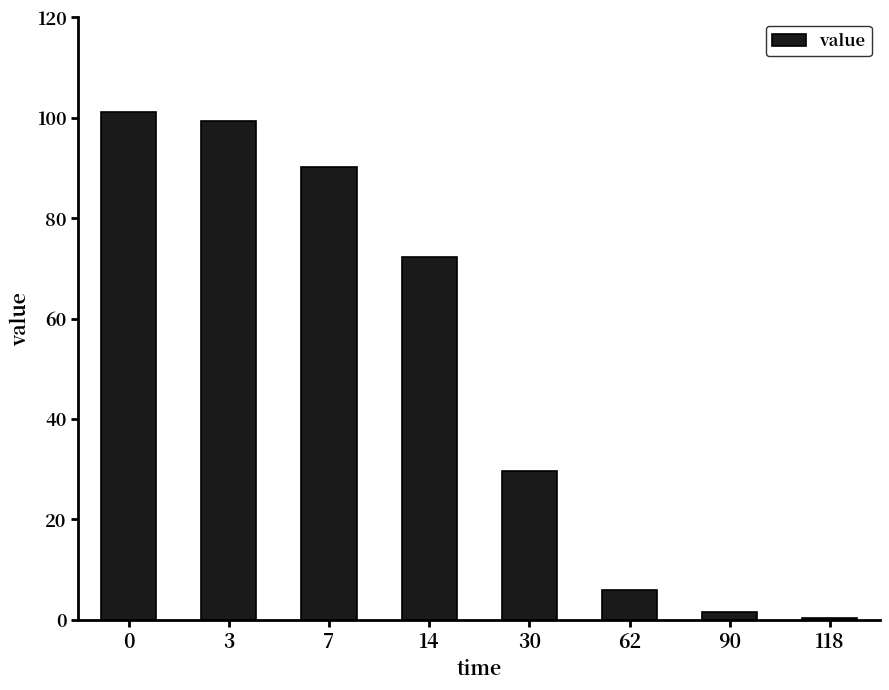

List the labels in order of value, largest first.

0, 3, 7, 14, 30, 62, 90, 118